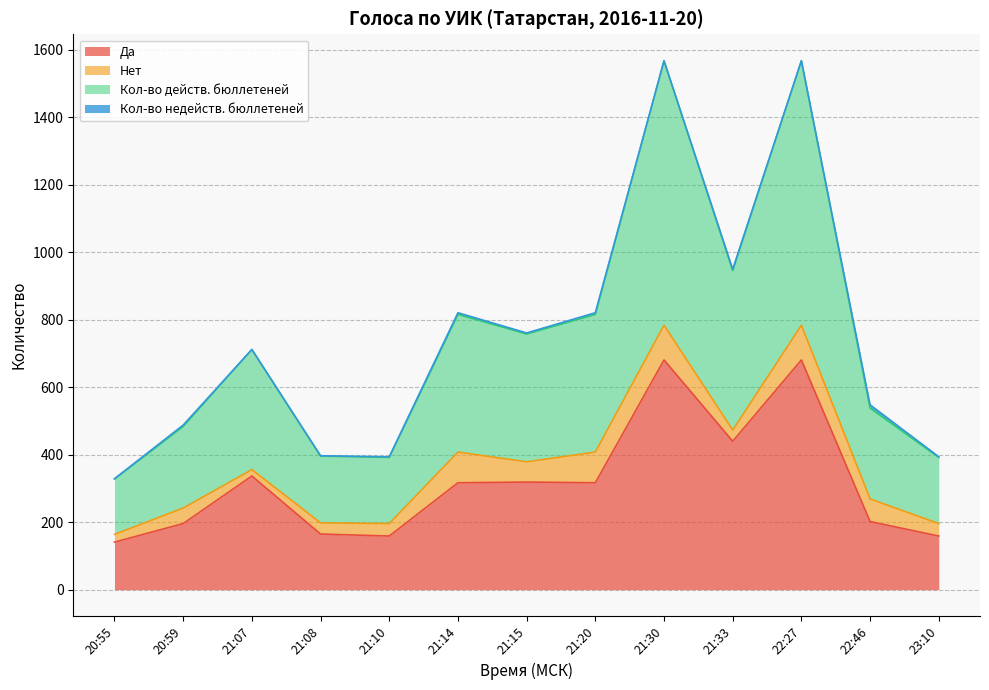

True or false: Кол-во действ. бюллетеней has a value of 356 at 21:07.

True